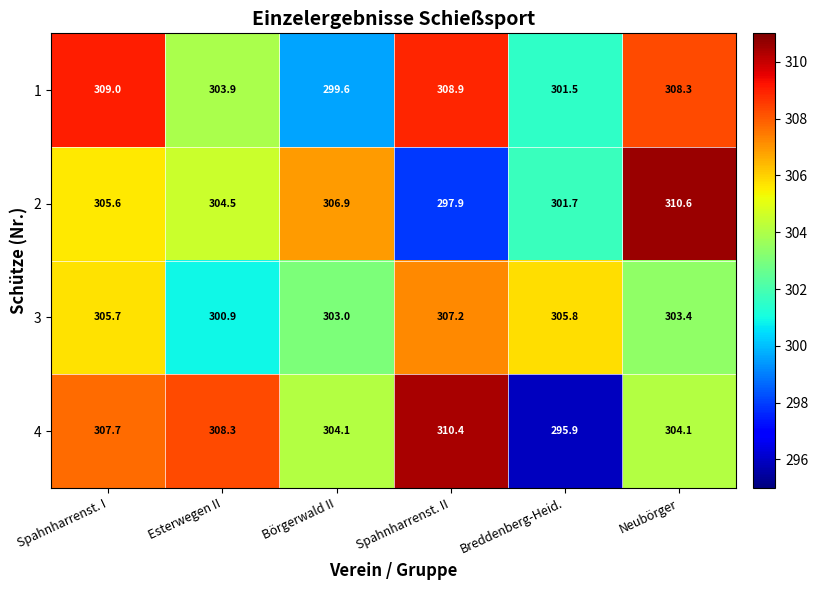

Is the value of 1 at Börgerwald II greater than the value of 2 at Esterwegen II?

No